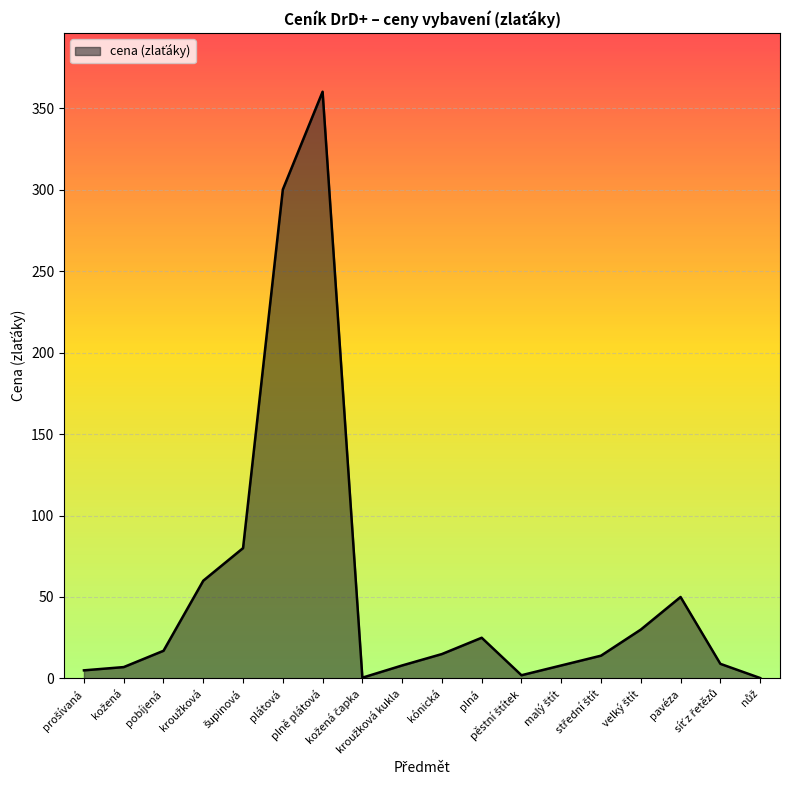

What is the difference between the maximum and minimum values?

359.7